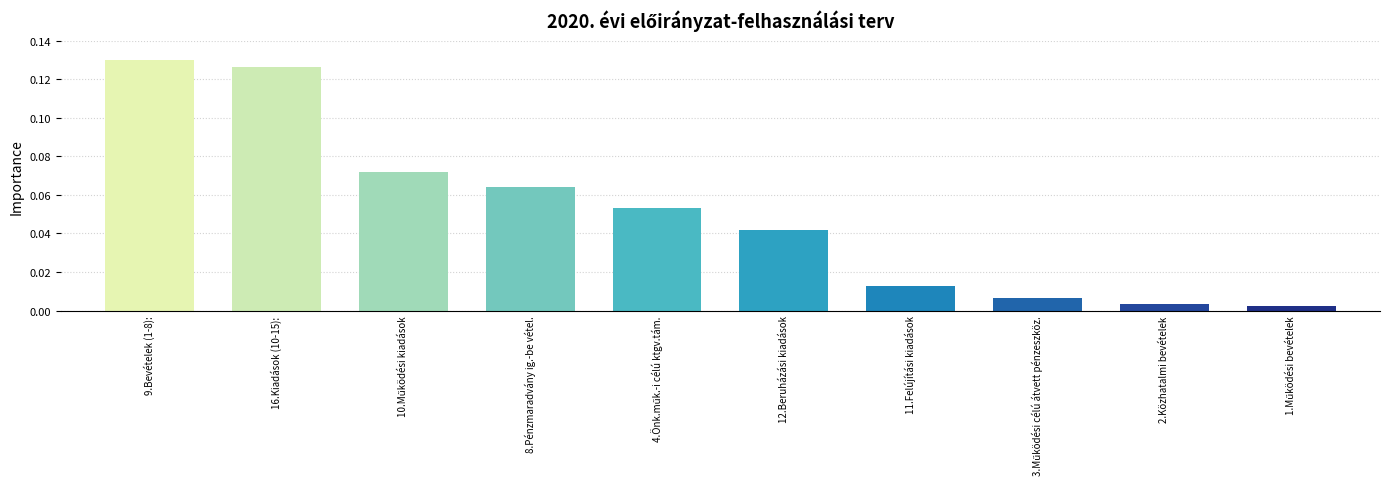

What position from the left is 9.Bevételek (1-8):?

1